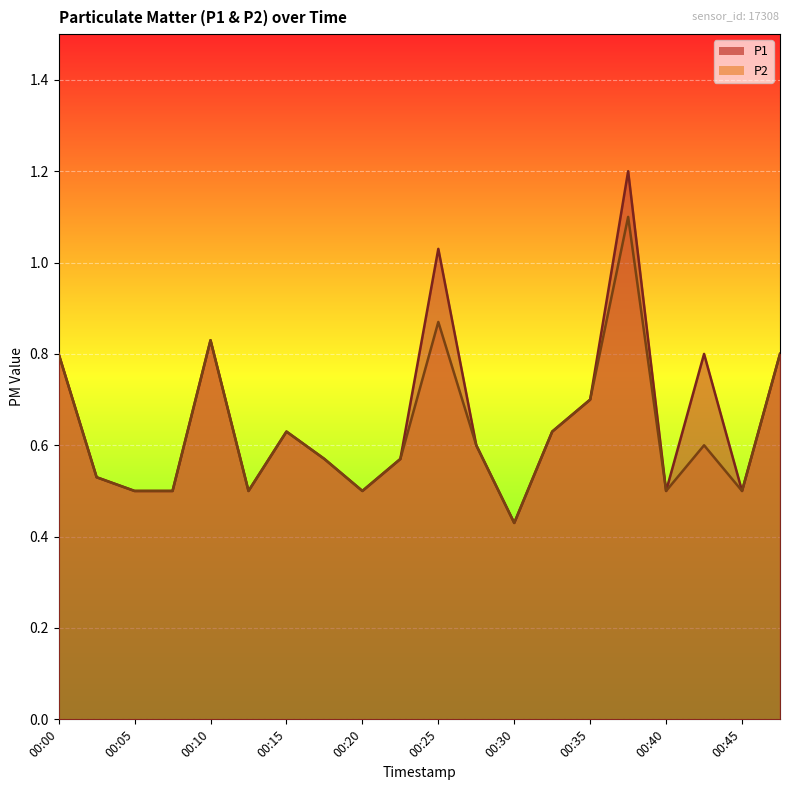

True or false: P1 and P2 cross at least once.

False